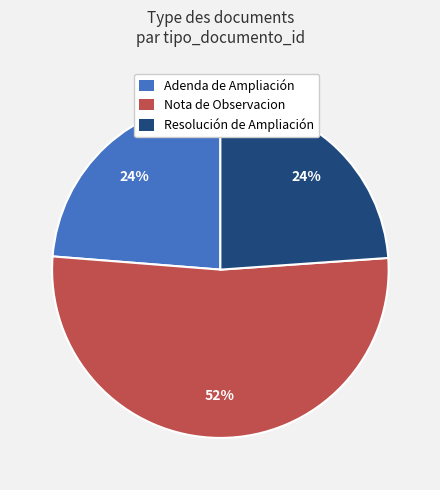

Which slice is the largest?

Nota de Observacion